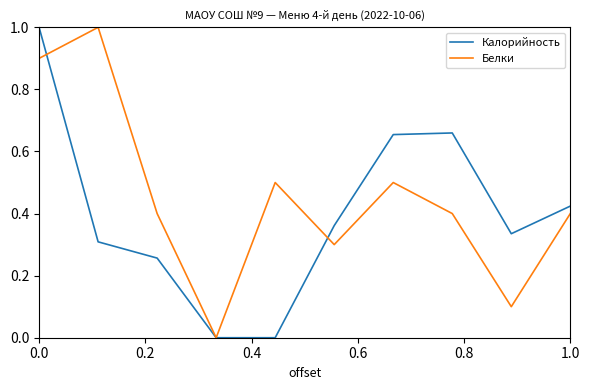

What is the difference between the maximum and minimum values in the Белки series?

1.0